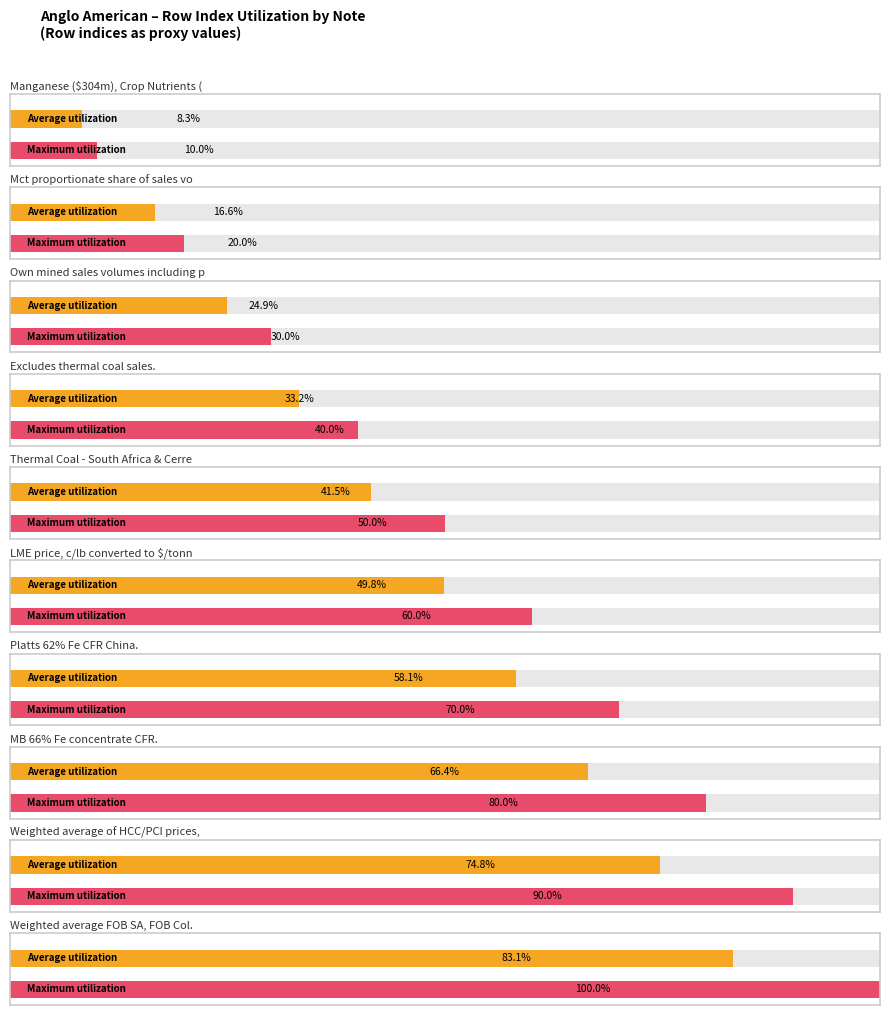

Which has a higher value, Row 2 or Row 5?

Row 5